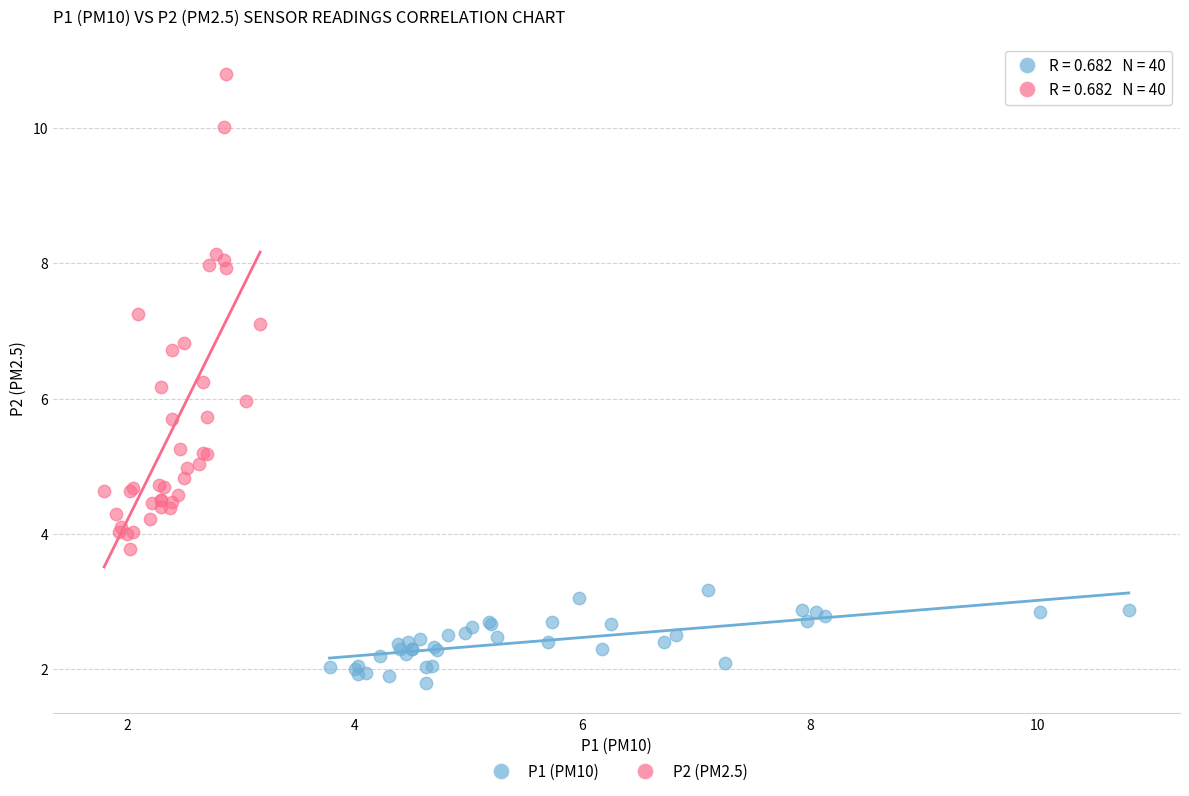

Which series contains the highest Y value?

P2 (PM2.5)